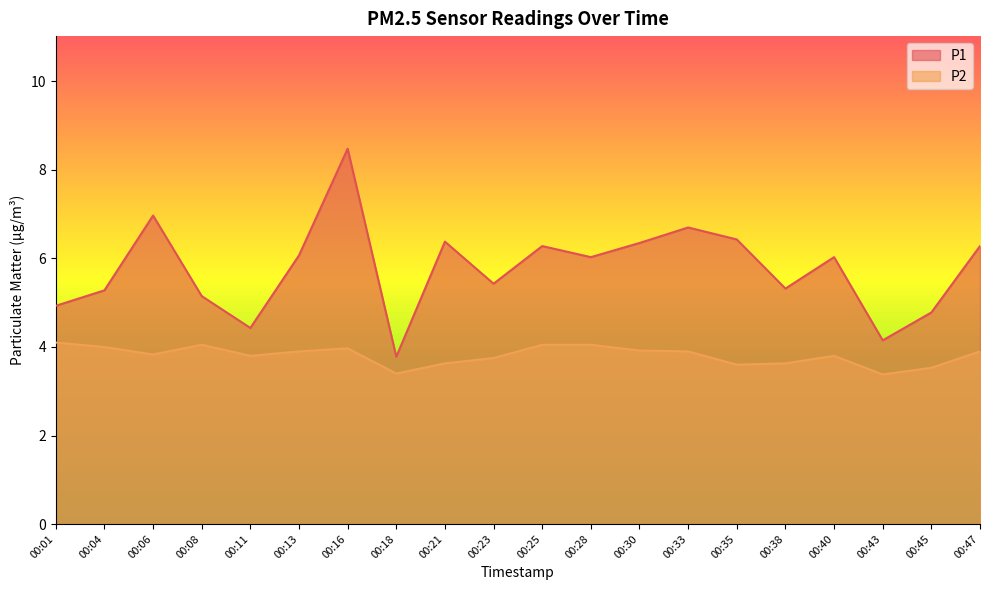

At how many categories does at least one series exceed 5?

15